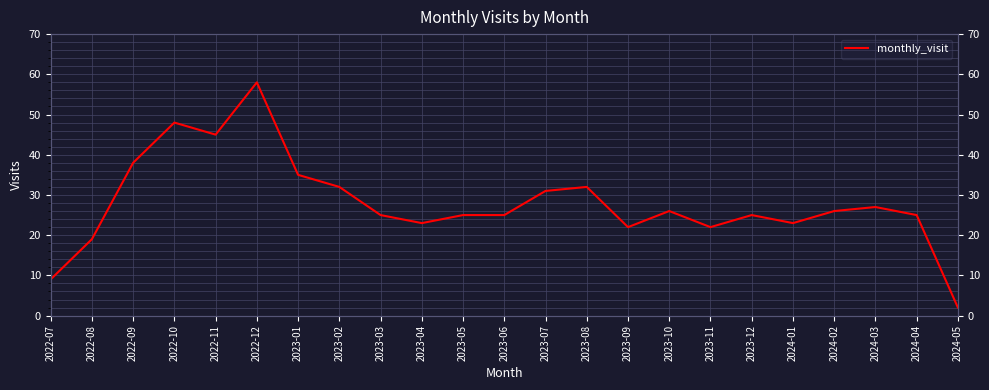

Reading left to right, list all the values displayed in this chart.

9	19	38	48	45	58	35	32	25	23	25	25	31	32	22	26	22	25	23	26	27	25	2